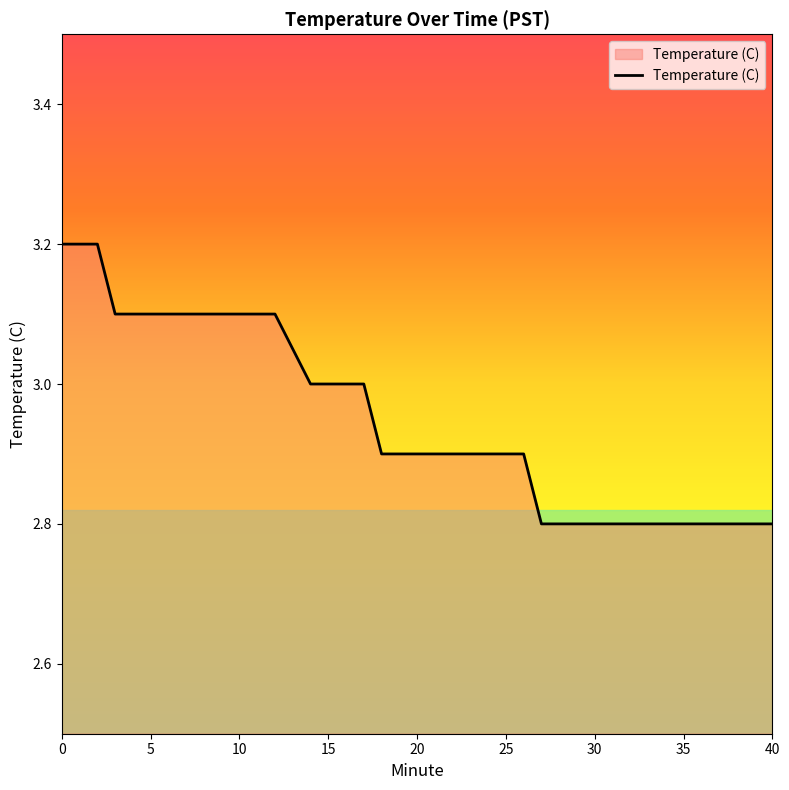

What is the smallest value displayed?

2.8